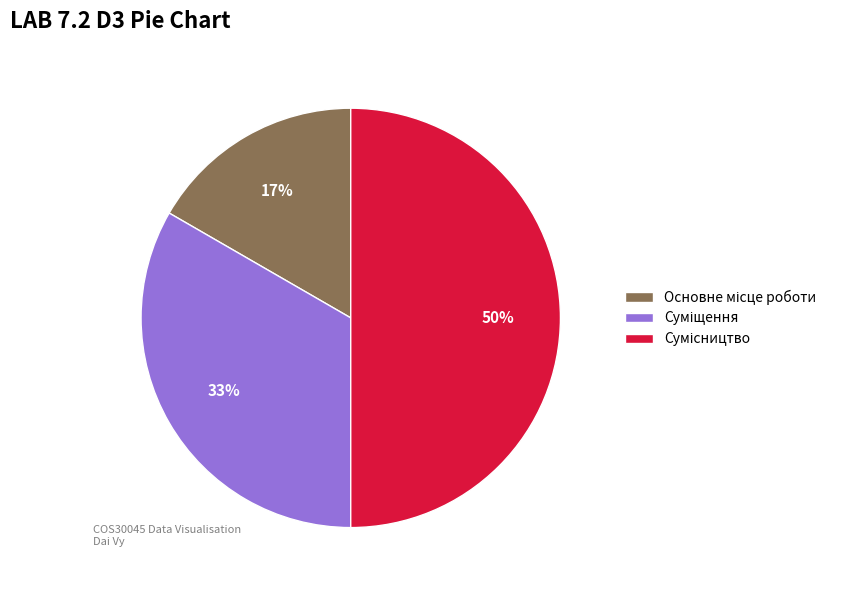

To the nearest percent, what is the average slice percentage?

33%